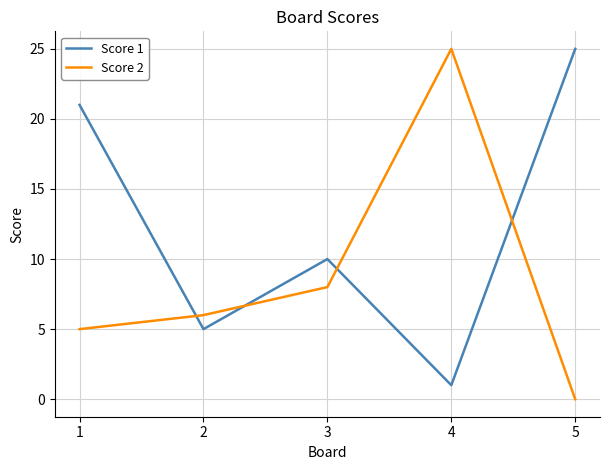

At which category does Score 1 reach its first local valley?

2